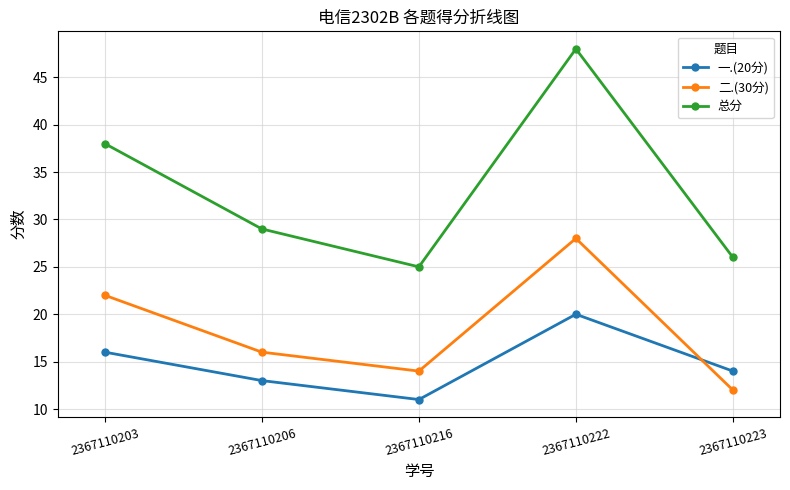

True or false: 二.(30分) has more than 0 interior local peaks.

True